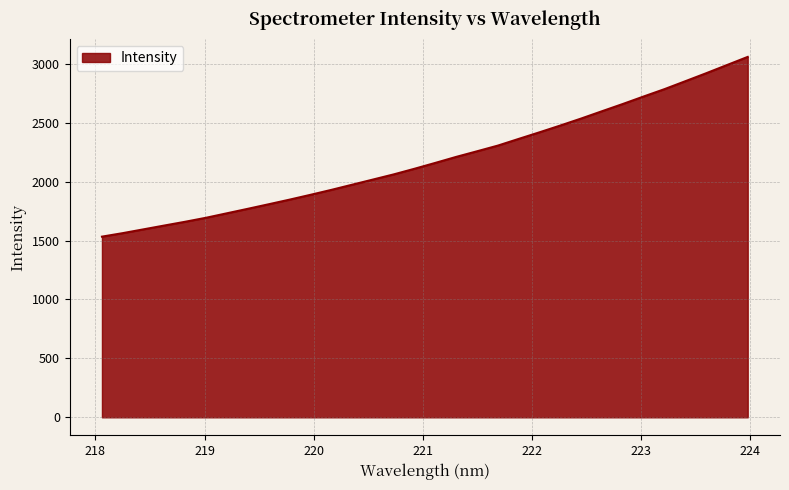

What is the smallest value displayed?

1532.8